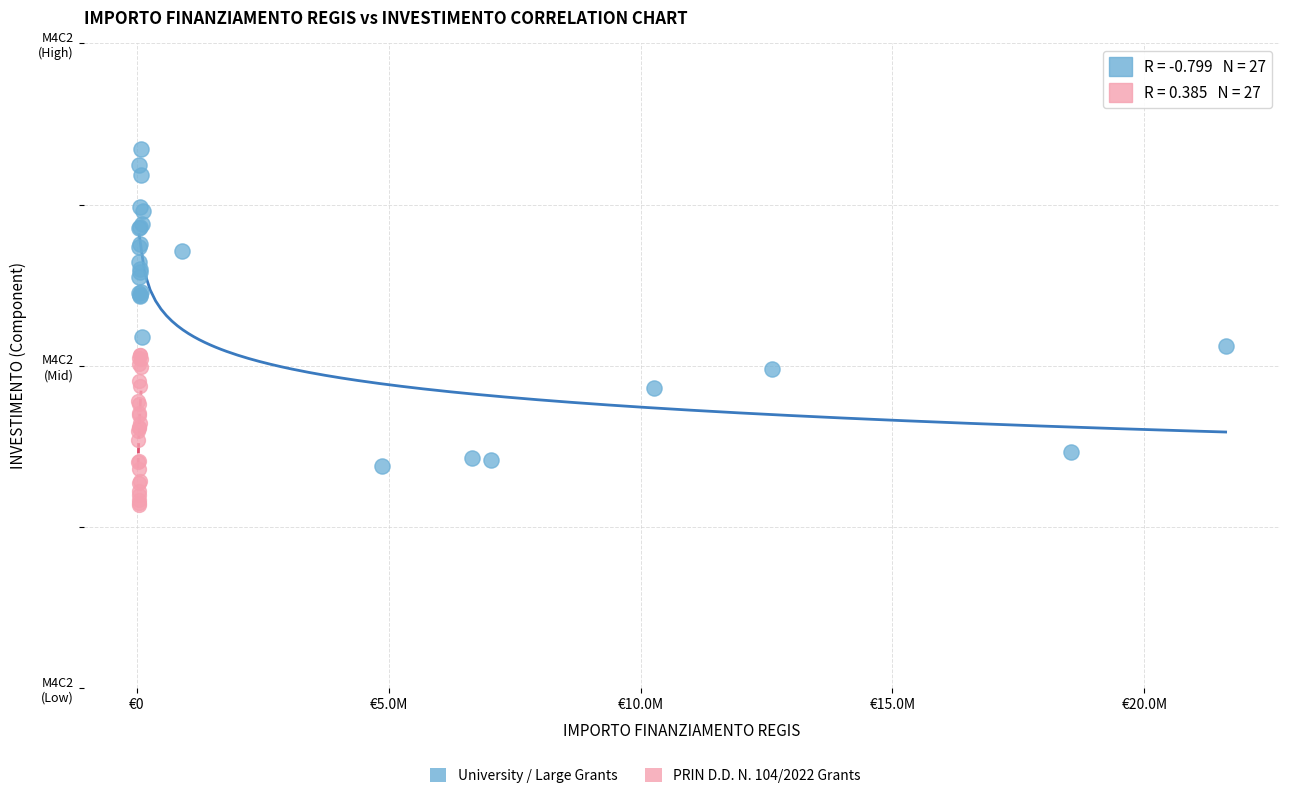

Which series reaches the minimum Y coordinate?

PRIN D.D. N. 104/2022 Grants